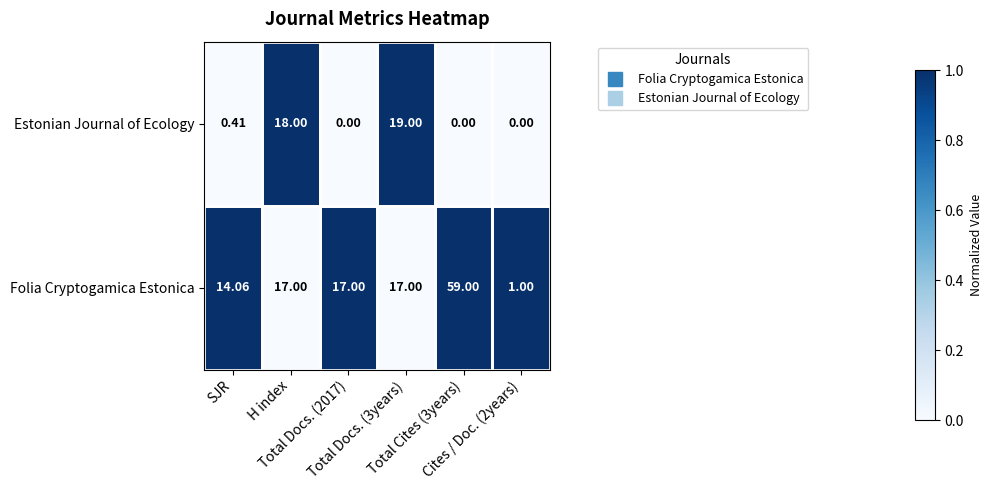

List the series in order of their peak value, highest first.

Folia Cryptogamica Estonica, Estonian Journal of Ecology